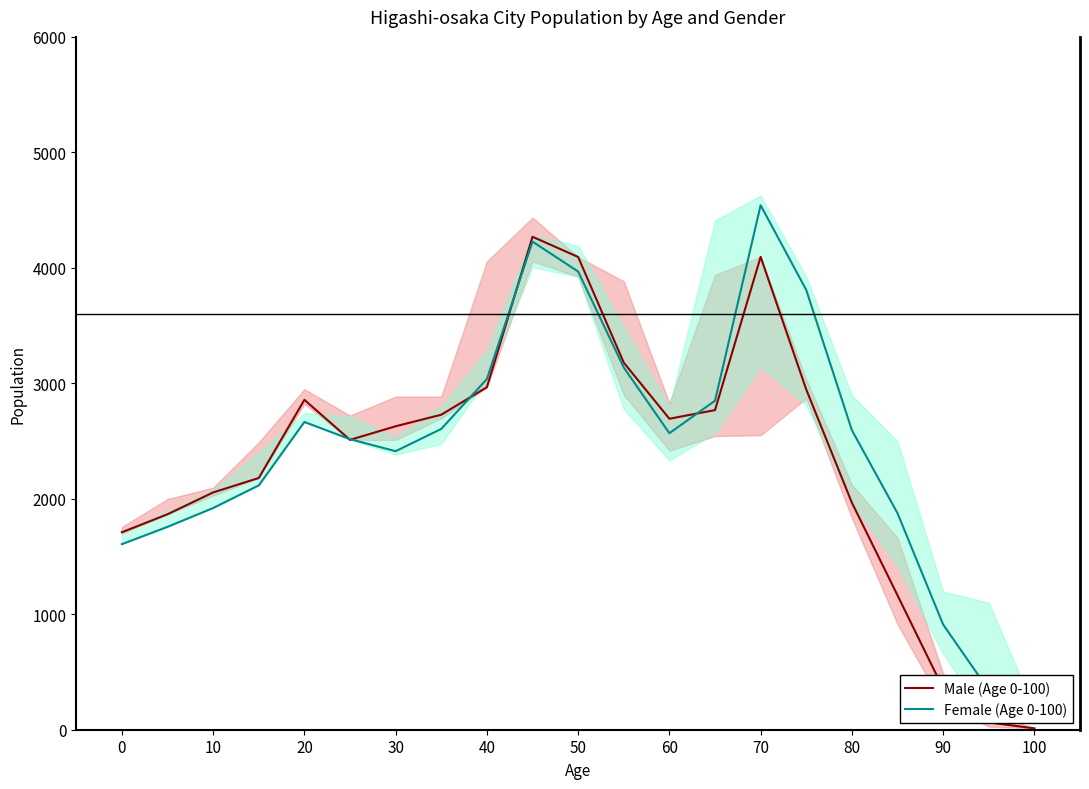

The value of Male (Age 0-100) at 60 is 2693. True or false?

True